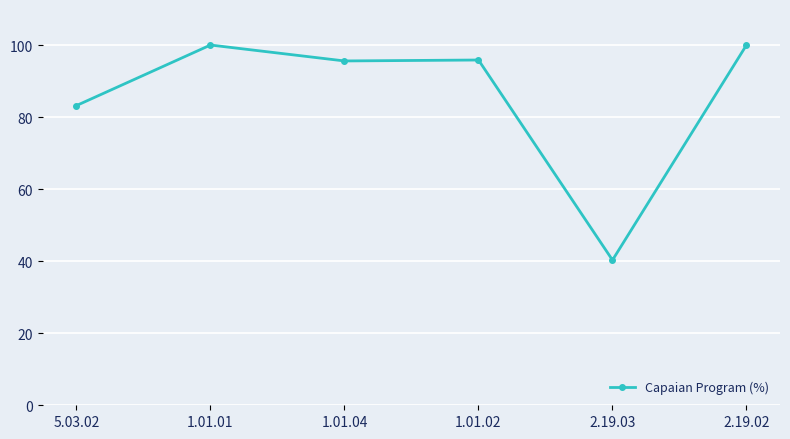

What is the minimum value shown in the chart?

40.3